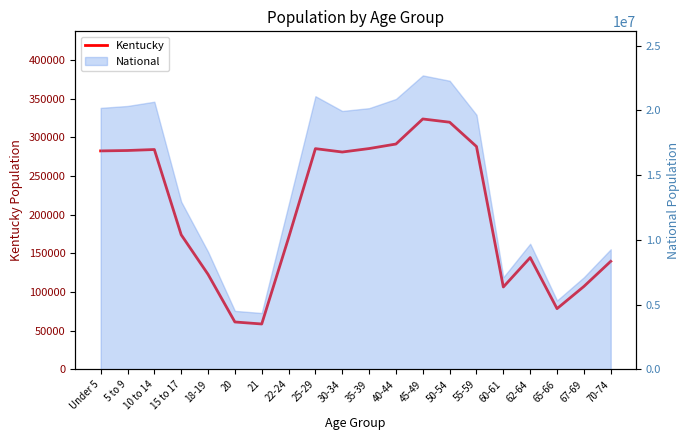

Read the value at 70-74.

139650